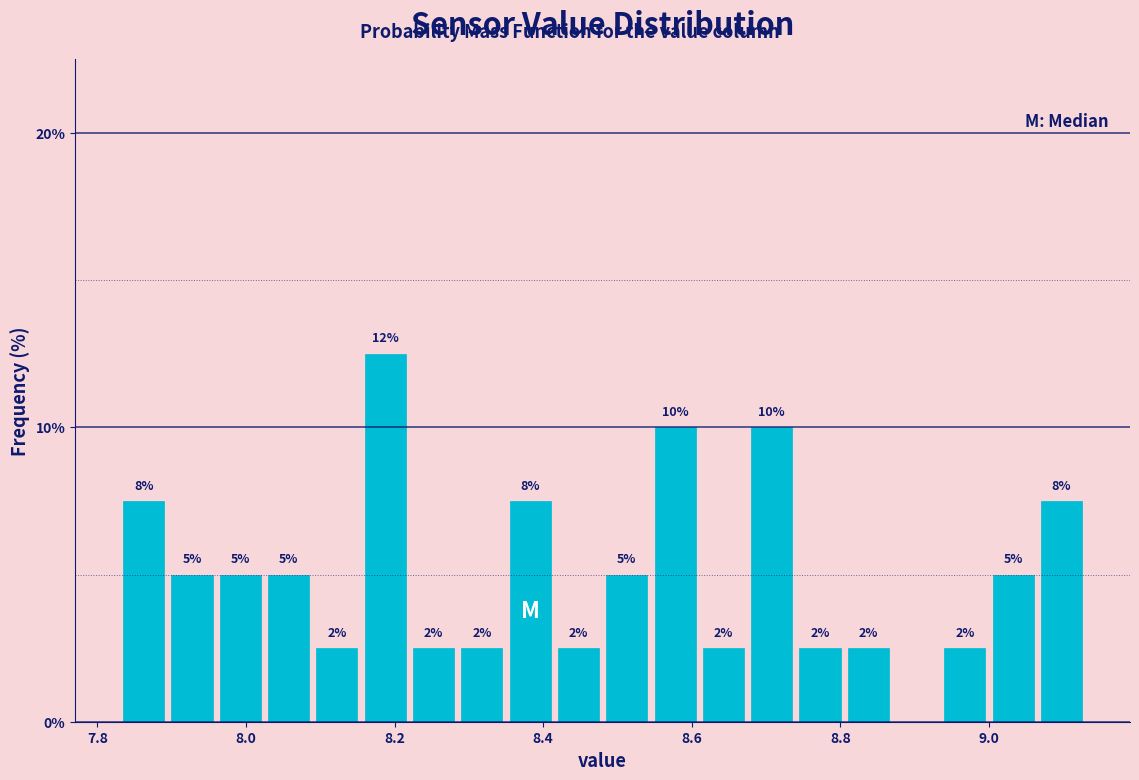

Read against the x-axis, roughly where is the centre of the tallest bar?

8.18